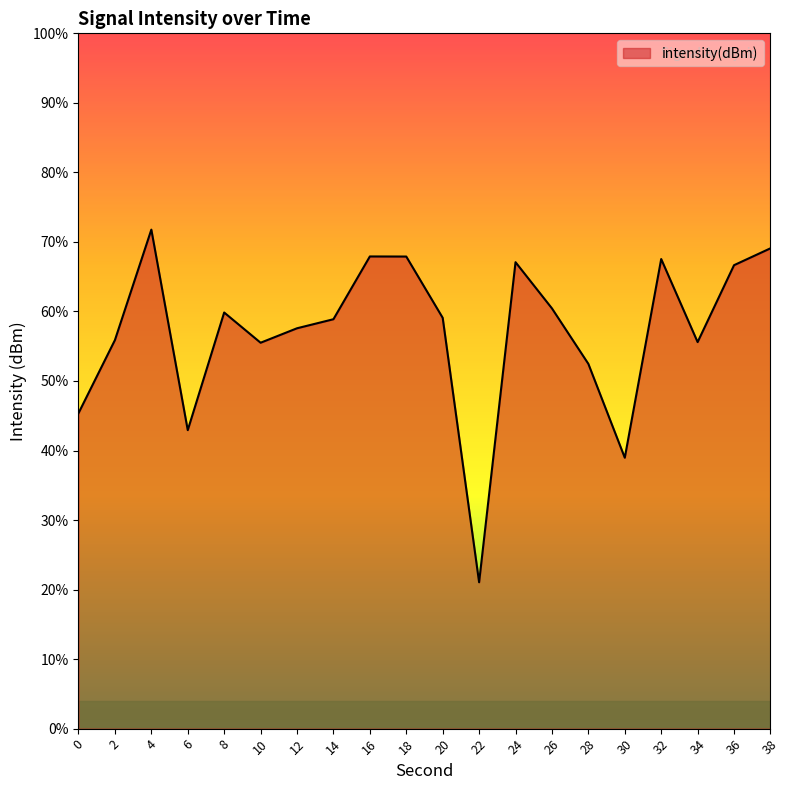

Reading left to right, list all the values displayed in this chart.

0=-137.3	2=-132.1	4=-124.1	6=-138.5	8=-130.1	10=-132.2	12=-131.2	14=-130.6	16=-126.0	18=-126.1	20=-130.5	22=-149.5	24=-126.5	26=-129.8	28=-133.8	30=-140.5	32=-126.2	34=-132.2	36=-126.7	38=-125.5